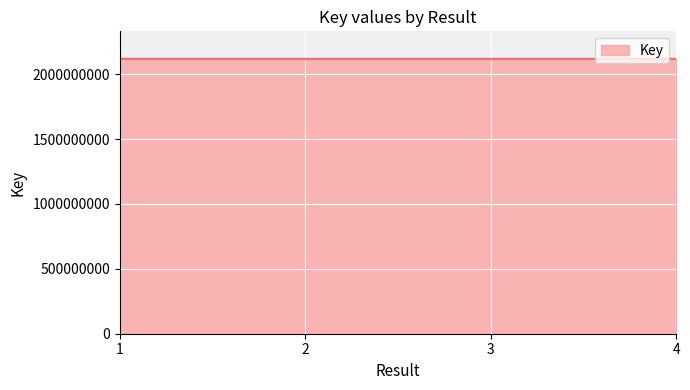

What is the greatest value displayed?

2117946151